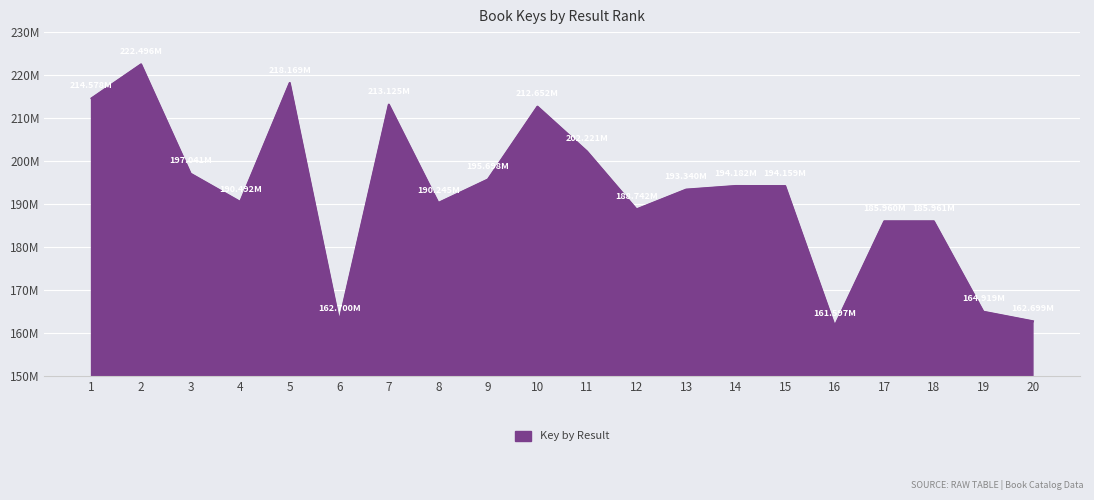

Rank the categories by value from highest to lowest.

2, 5, 1, 7, 10, 11, 3, 9, 14, 15, 13, 4, 8, 12, 18, 17, 19, 6, 20, 16